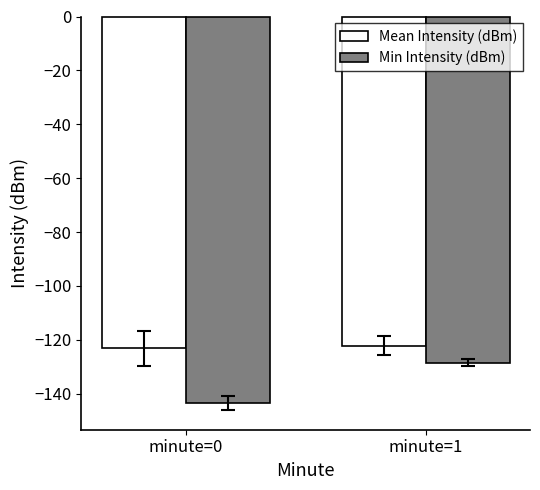

What is the value of the Mean Intensity (dBm) bar at the 1st from the left?

-123.2